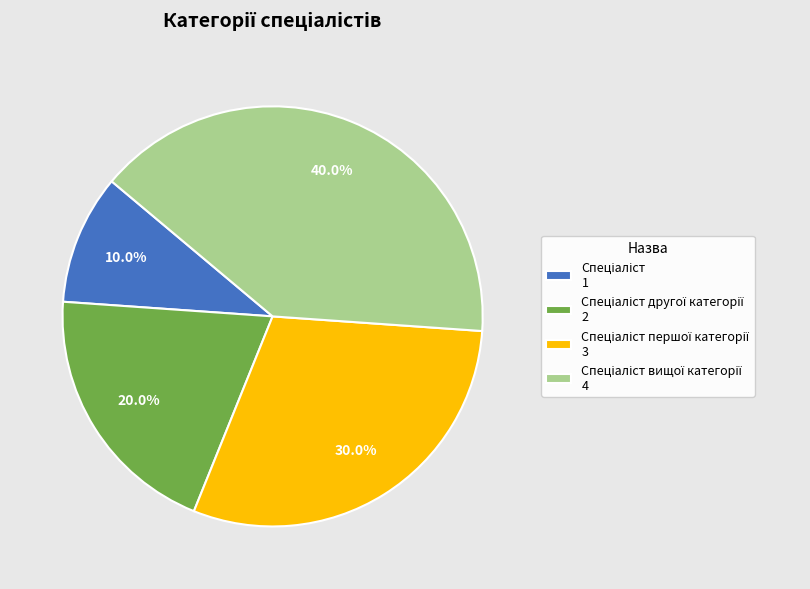

Is there any slice that represents more than half of the pie?

No